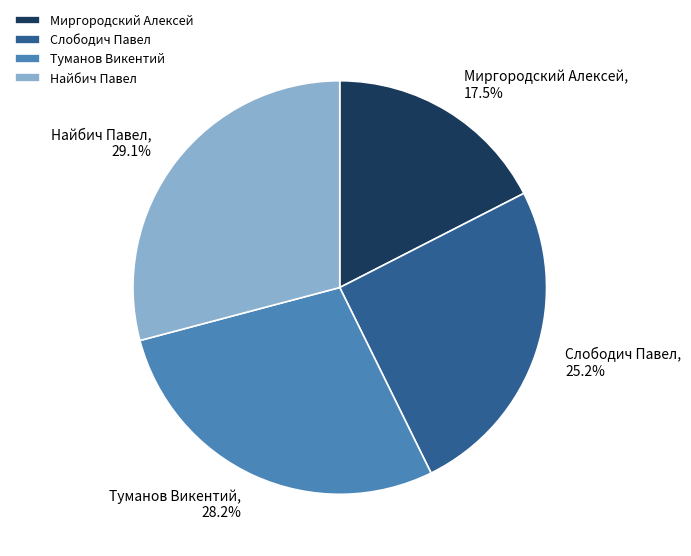

Which category has the smallest portion of the pie?

Миргородский Алексей